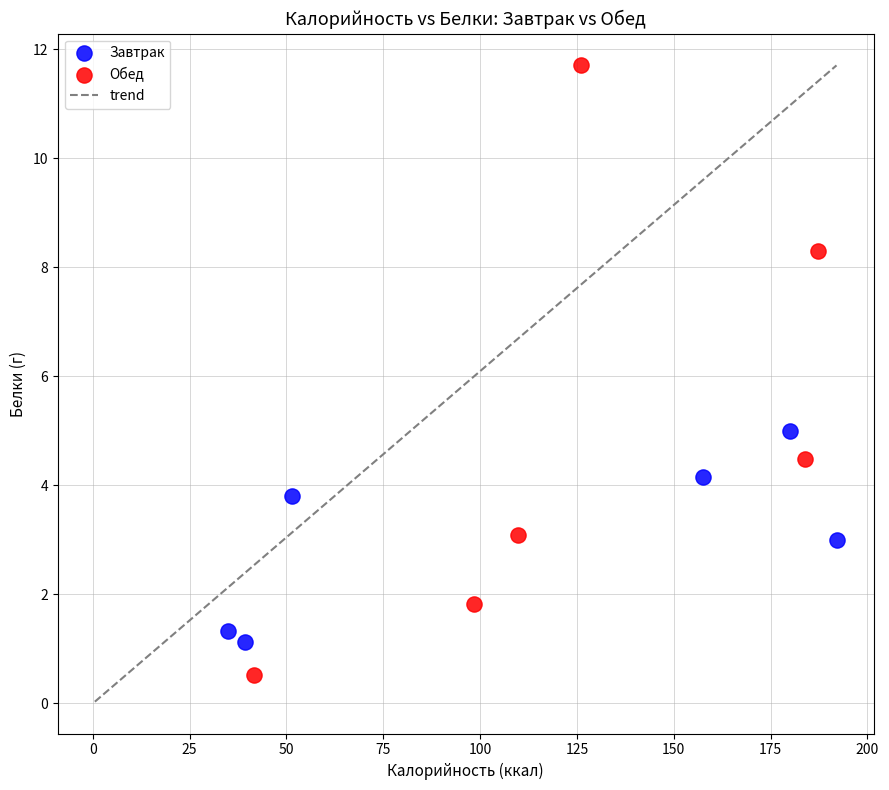

Which series contains the highest Y value?

Обед